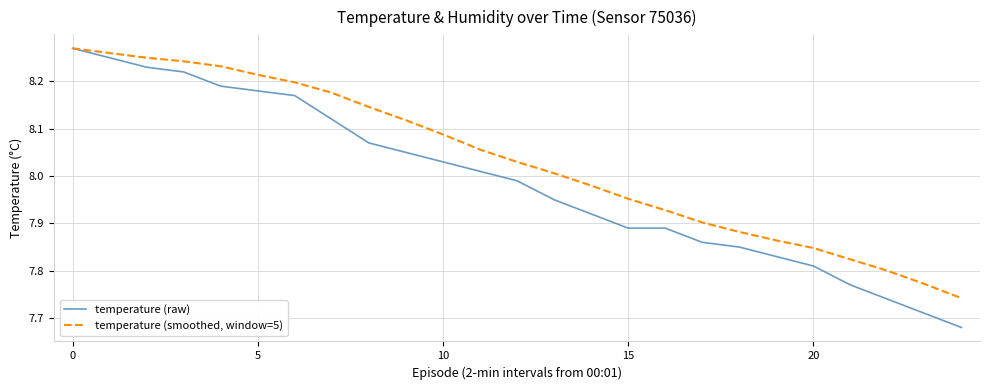

Does the chart have visible grid lines?

Yes